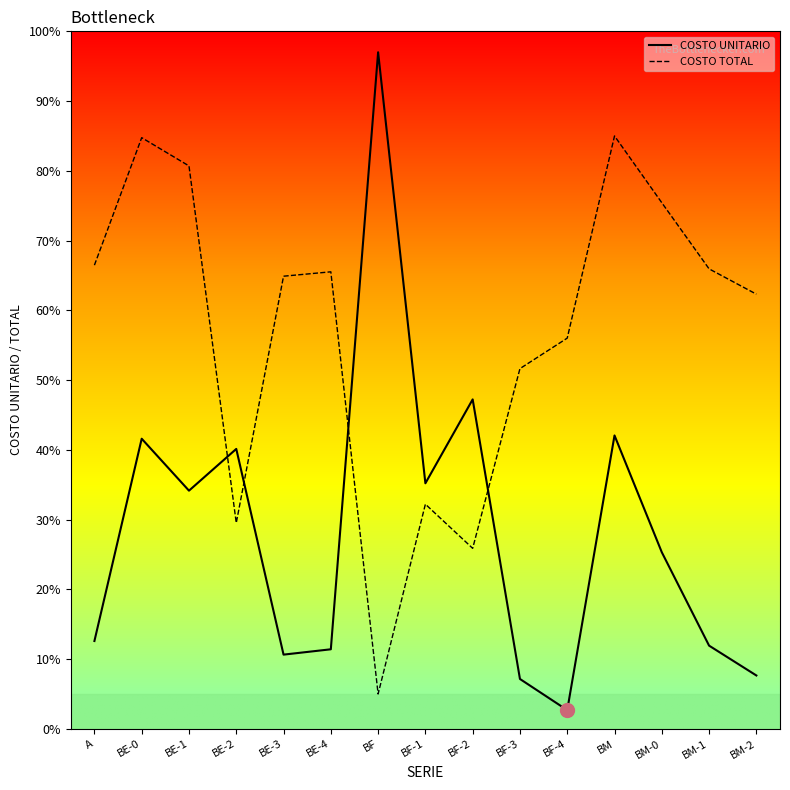

The COSTO UNITARIO series shows 65.3 at BE-0. True or false?

False